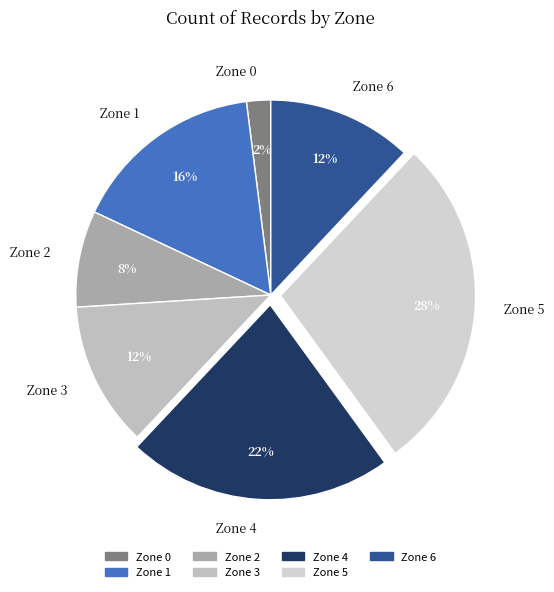

What is the largest slice in the pie chart?

Zone 5